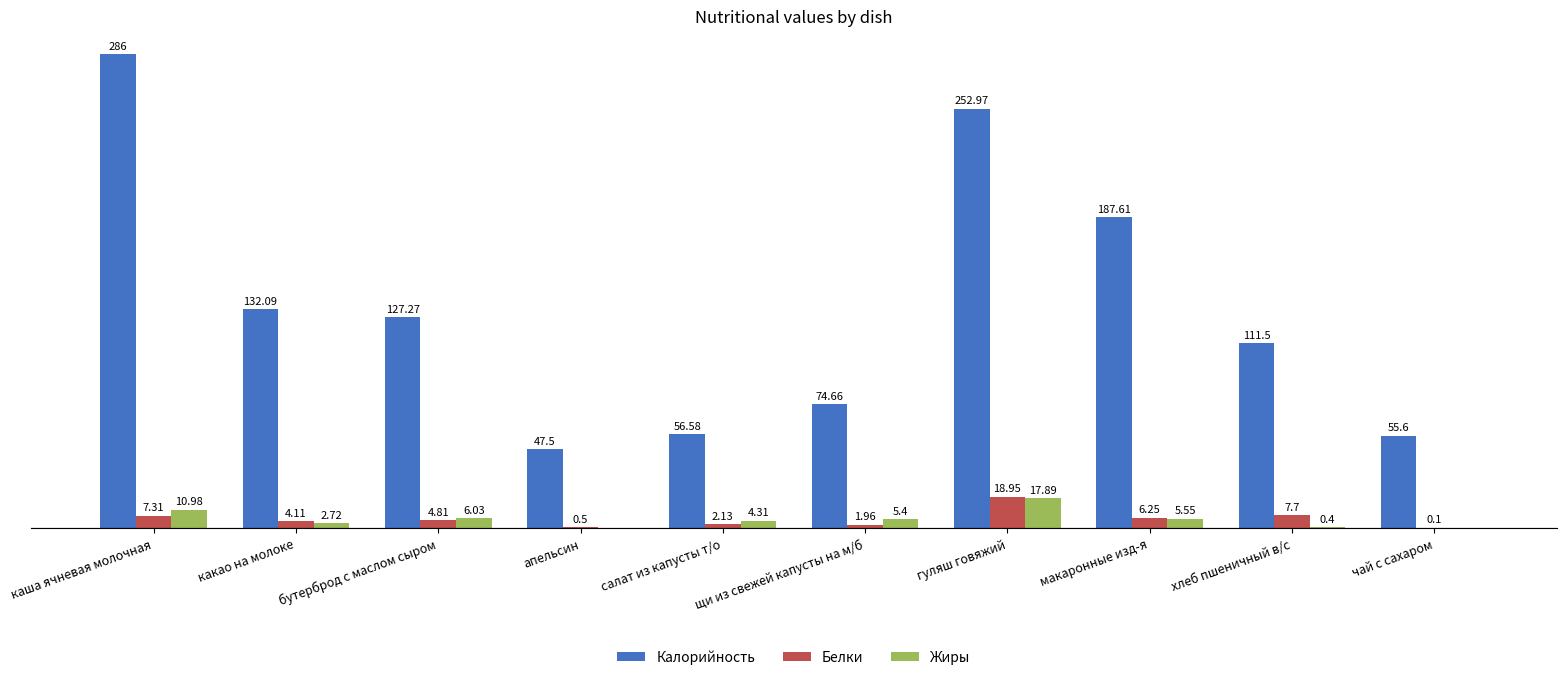

At which category is the sum across all series the highest?

каша ячневая молочная